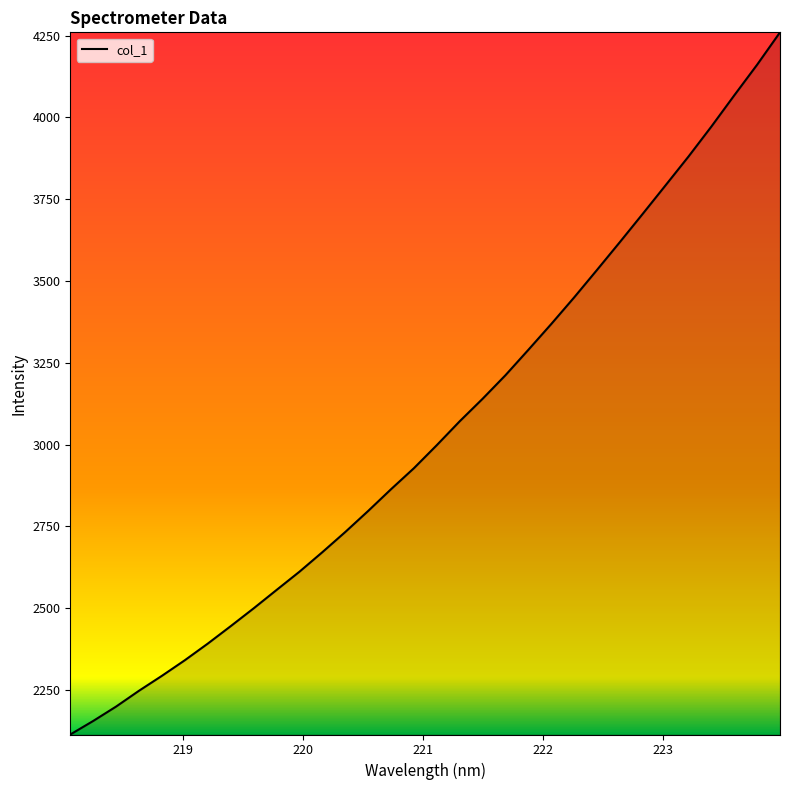

What is the smallest value displayed?

2113.7